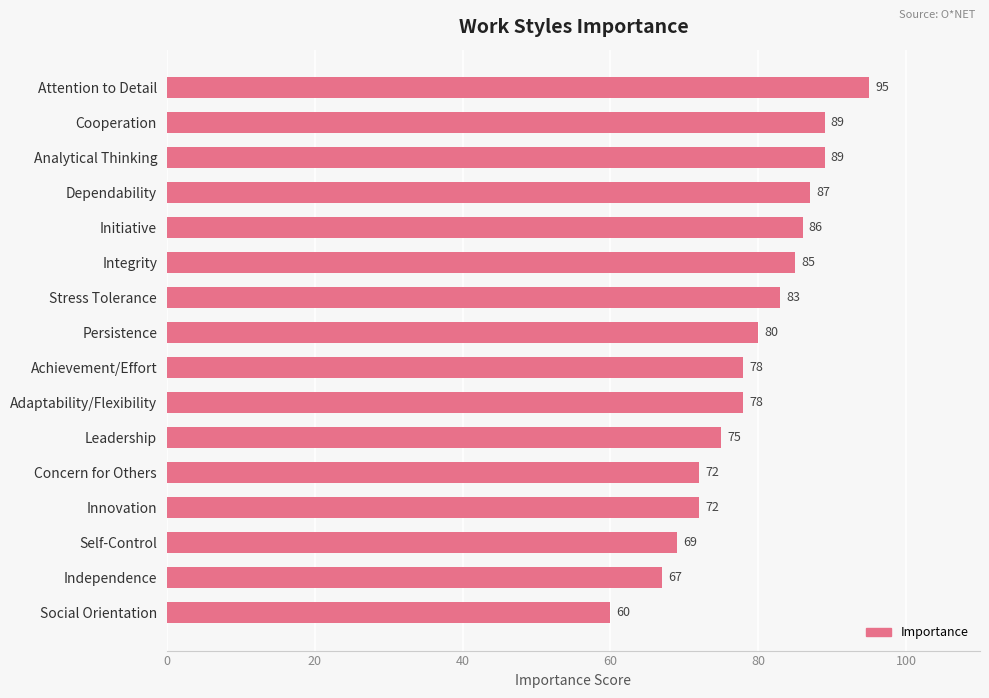

What is the average value?

79